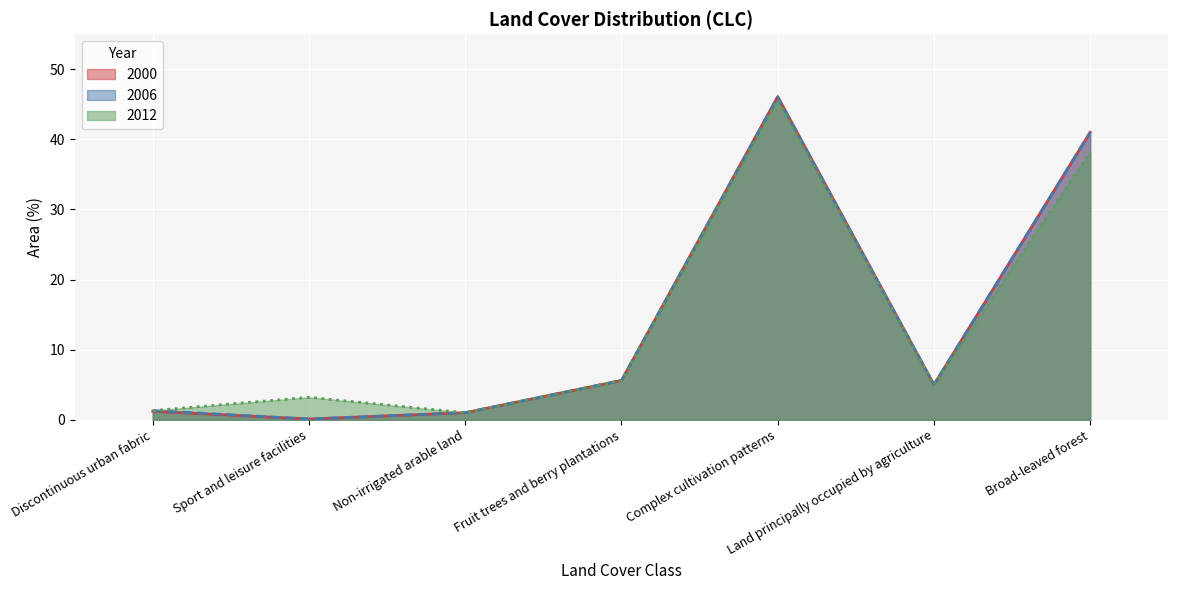

Does the chart display data point markers on the line(s)?

No